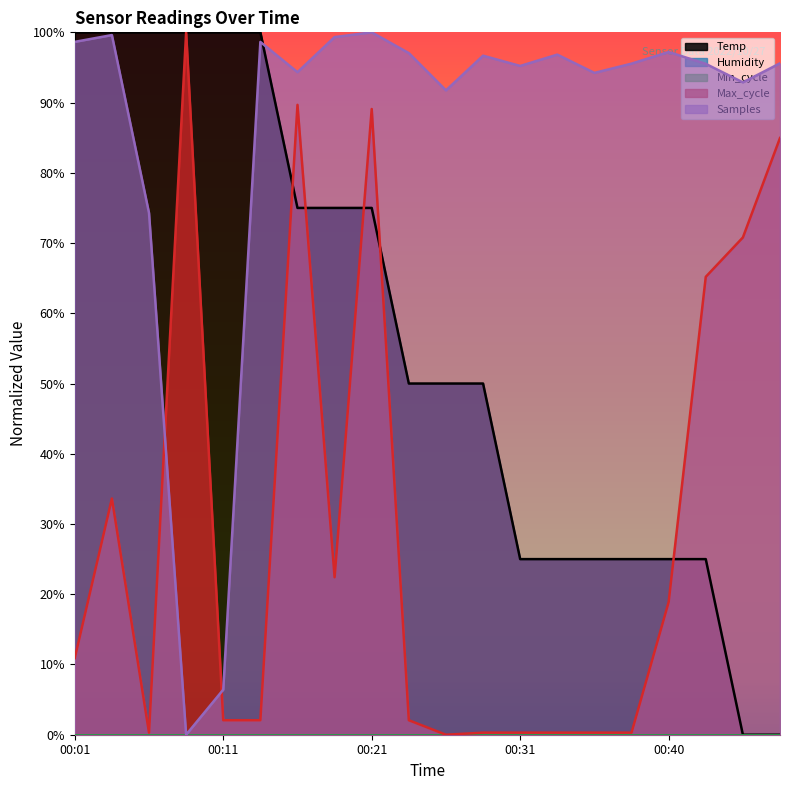

What is the spread (max minus min) of values at 00:11?

1.0